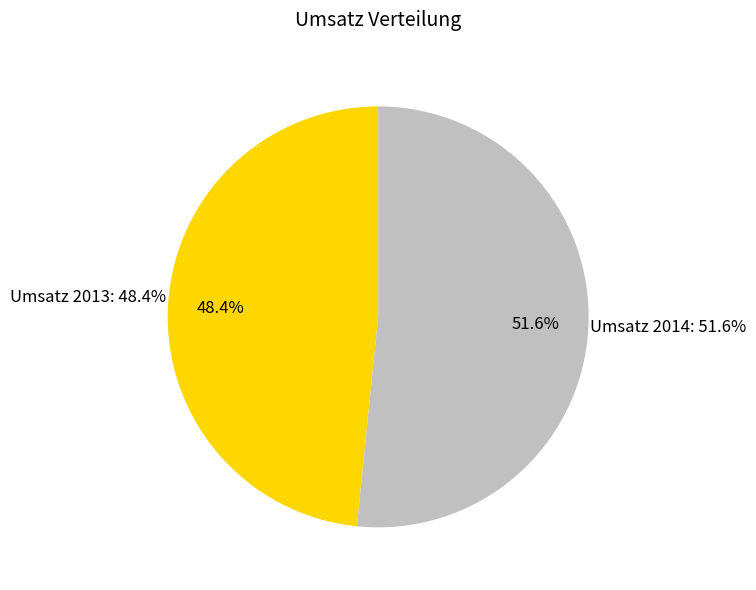

To the nearest percent, what is the difference between the largest and smallest slice percentages?

3%